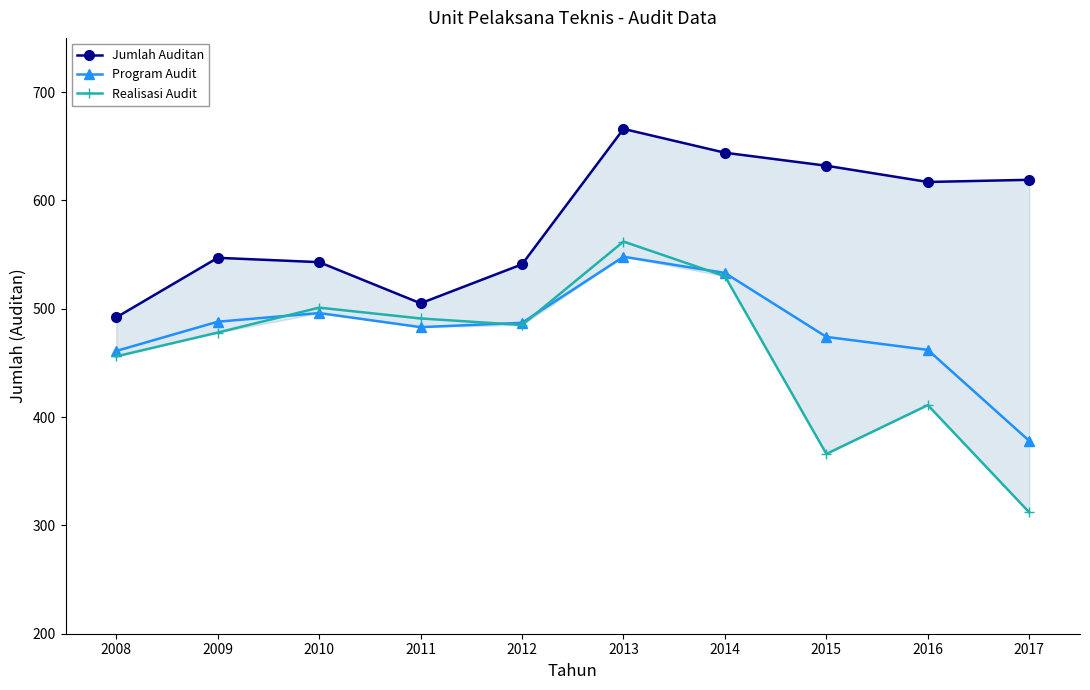

List the series in order of their overall mean, lowest first.

Realisasi Audit, Program Audit, Jumlah Auditan